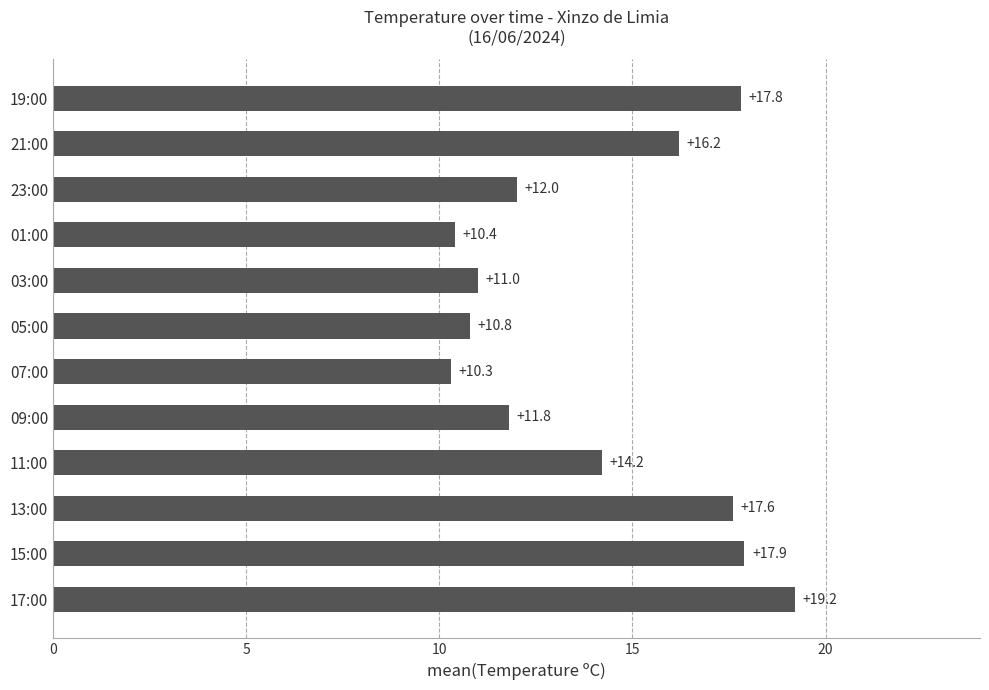

The chart shows a value of 14.2 at 11:00. True or false?

True